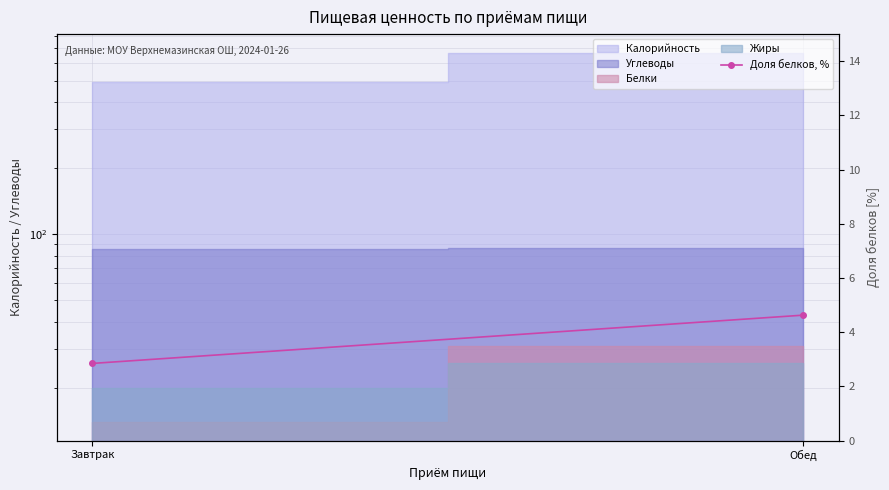

What is the sum of all values?

7.5